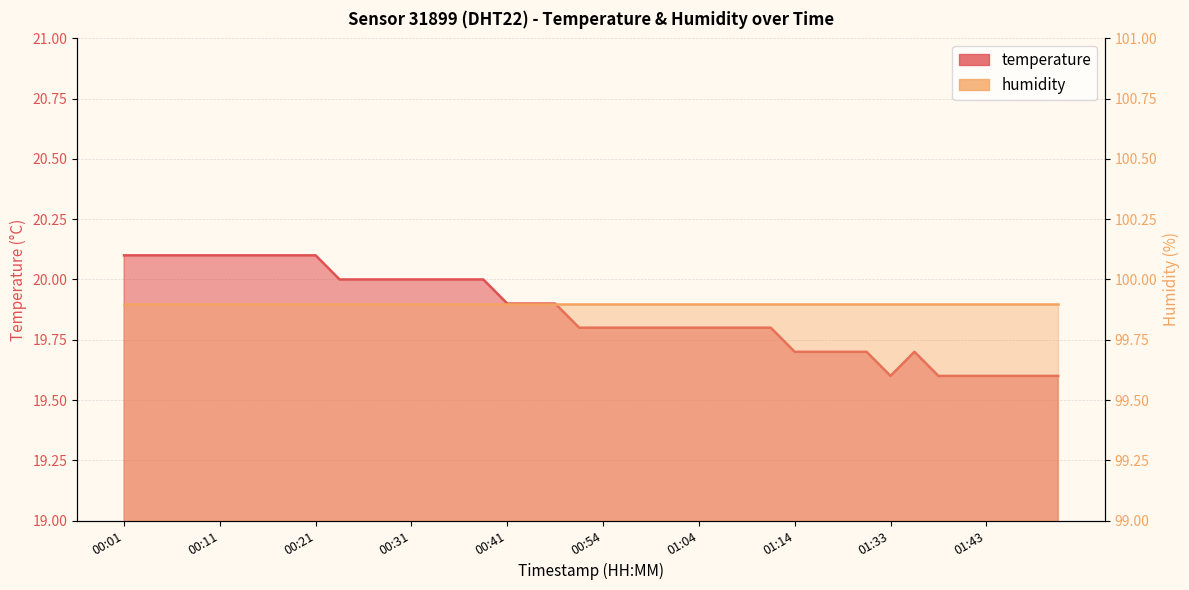

What is the sum of the values at 00:36 and 01:01?

39.8